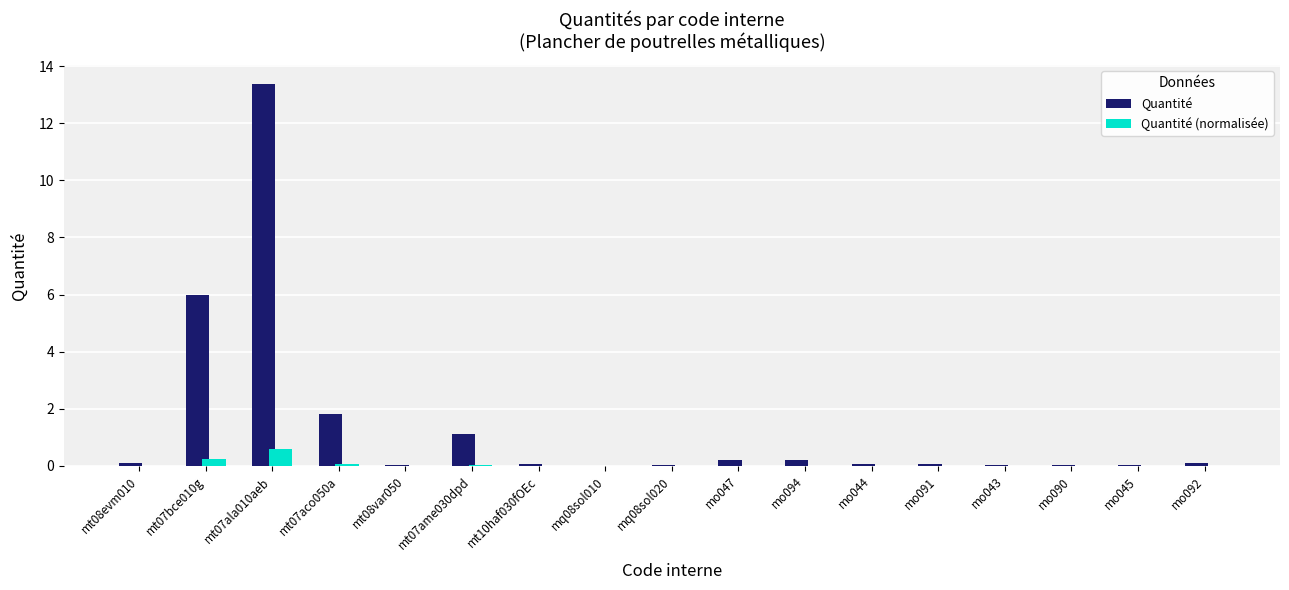

At which category is the sum across all series the highest?

mt07ala010aeb